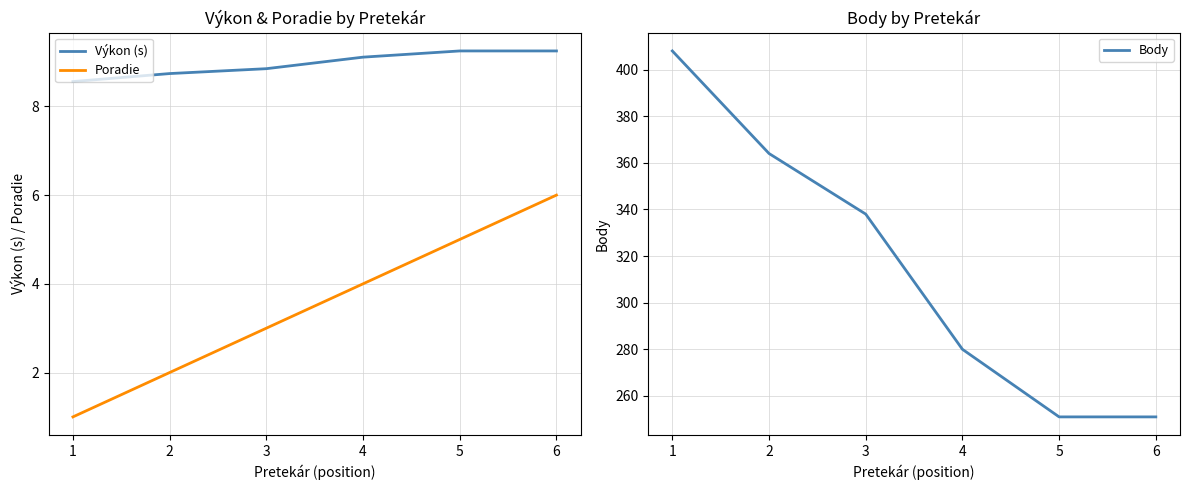

What is the average value of the Výkon (s) series?

9.0